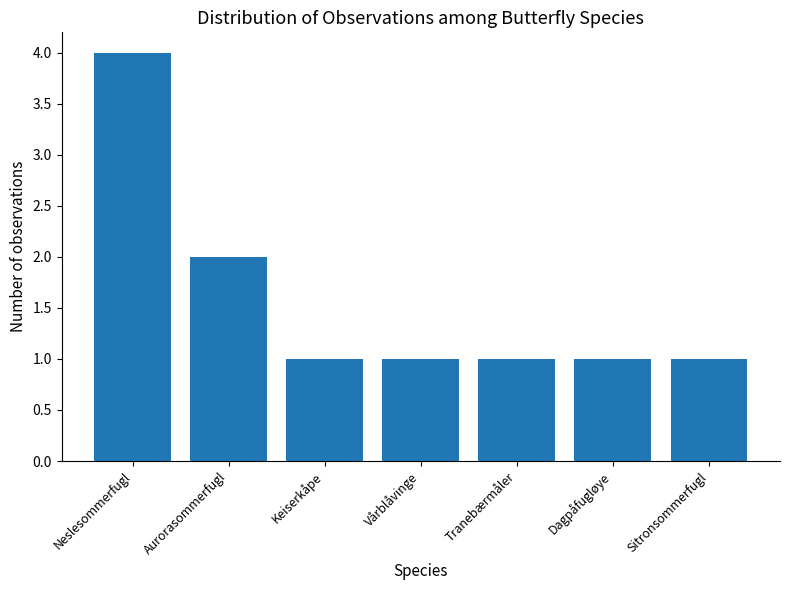

The value at Tranebærmåler is 2. True or false?

False